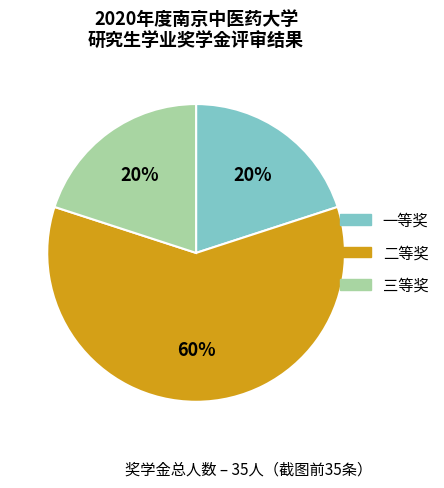

To the nearest percent, what portion does 三等奖 represent?

20%